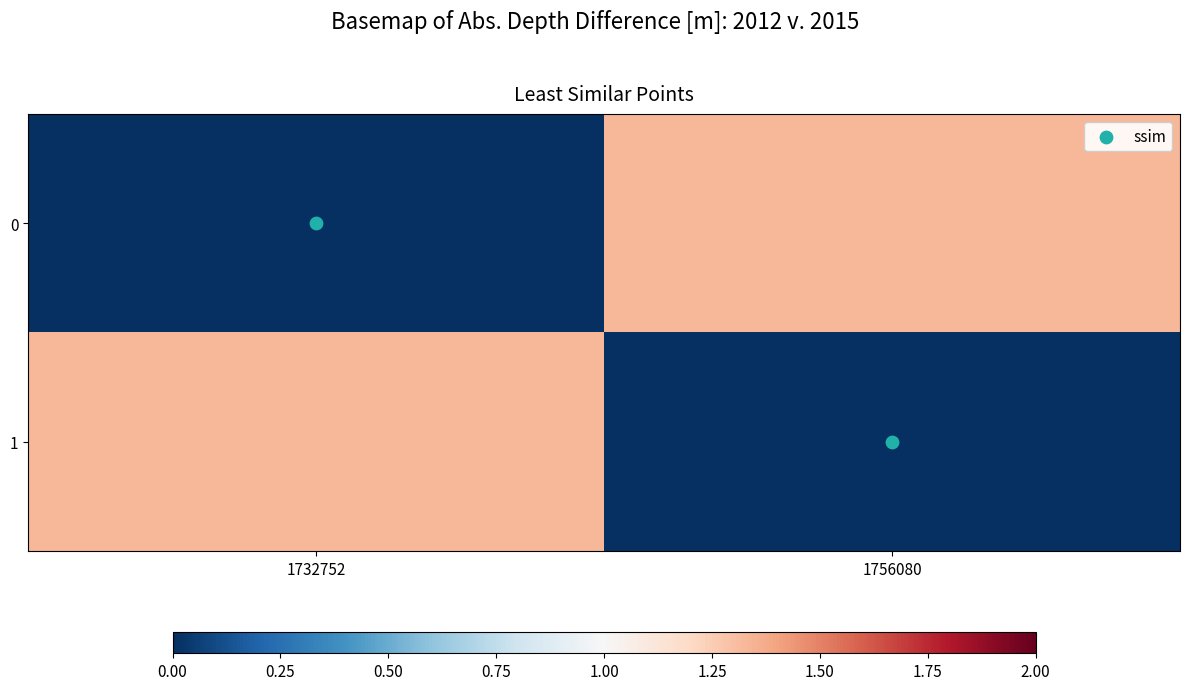

What is the difference between the highest and lowest values at 1732752?

1.3